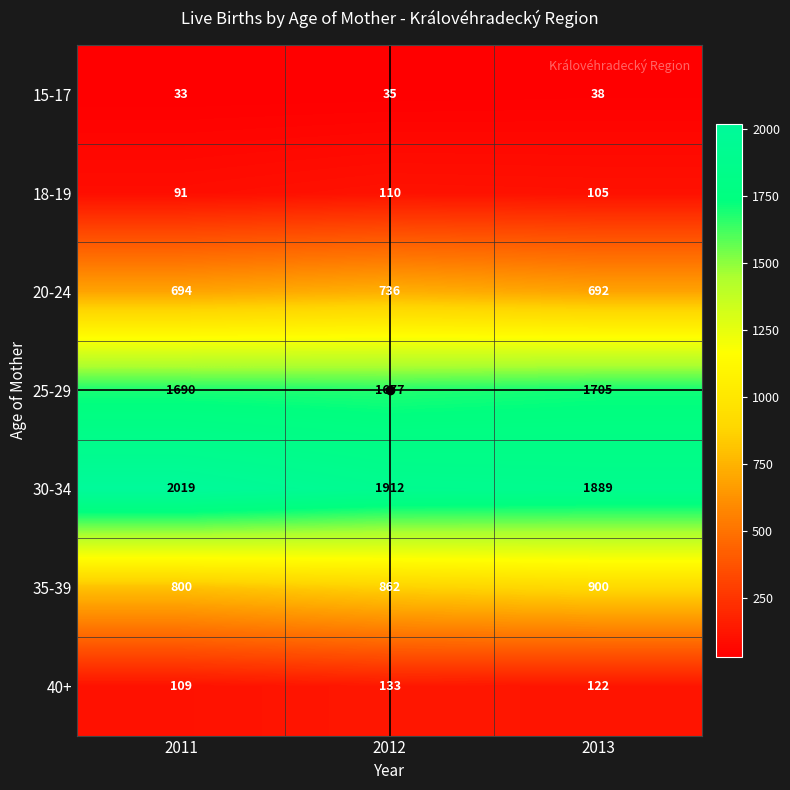

Which category has the lowest value in the 20-24 series?

2013